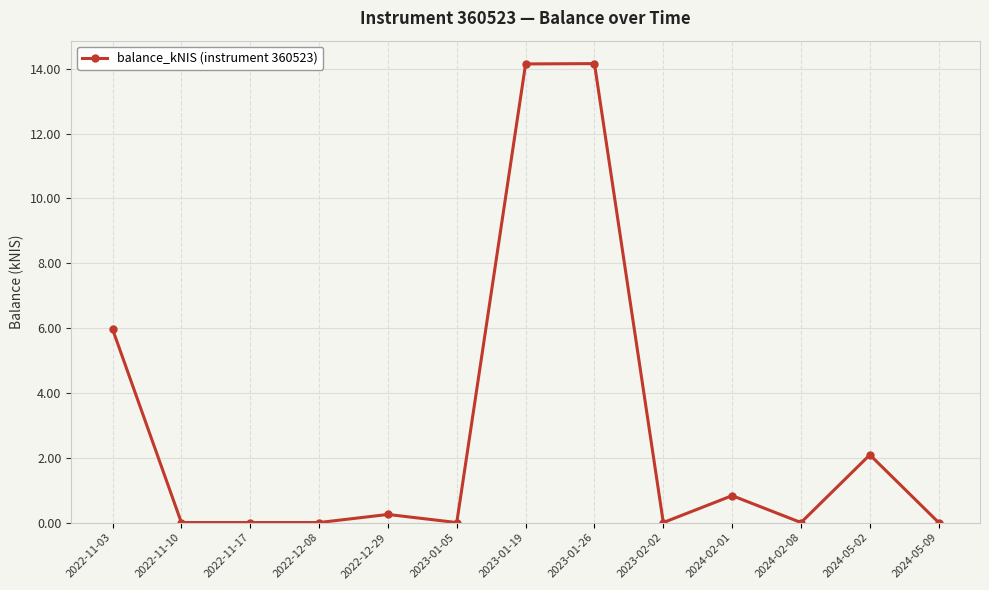

At which label is the value closest to 7?

2022-11-03